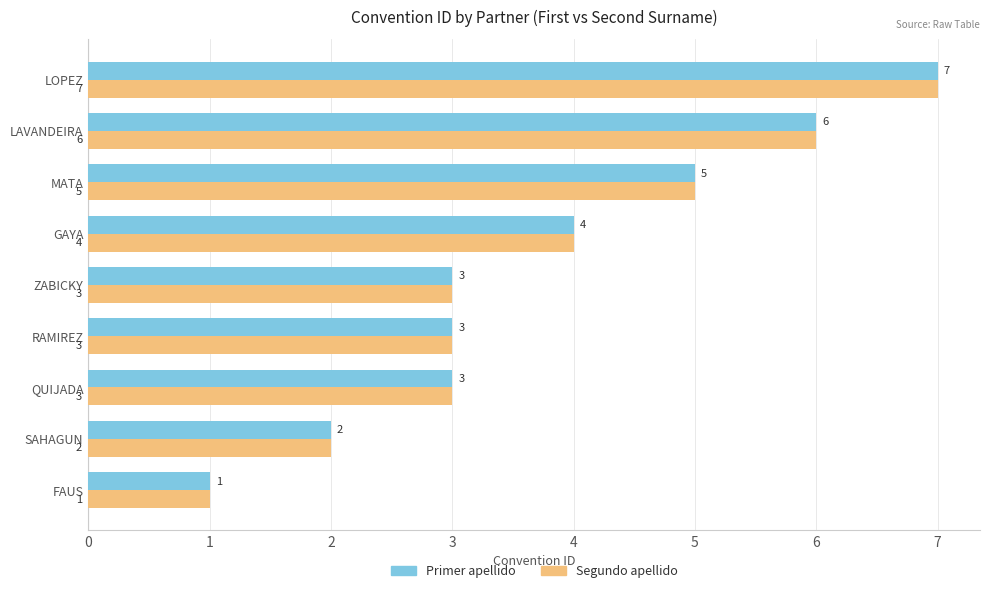

At which category is the sum across all series the highest?

LOPEZ